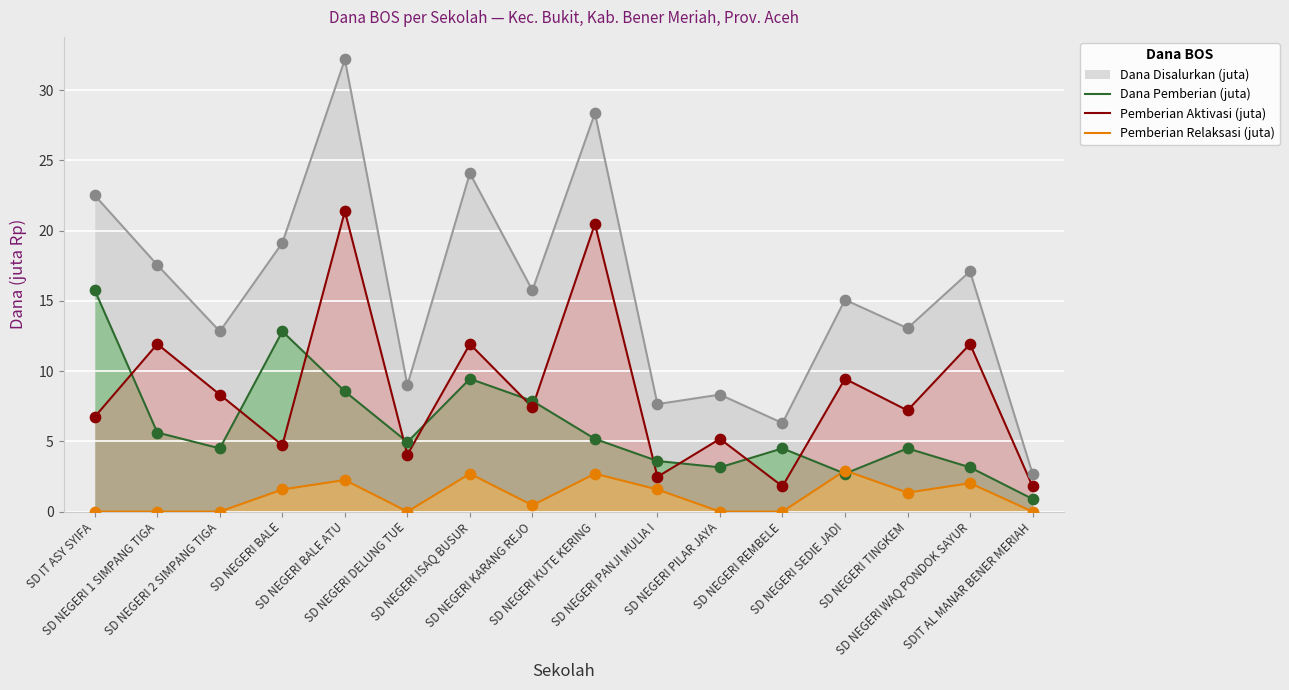

What are all the series names shown in the legend?

Dana Disalurkan (juta), Dana Pemberian (juta), Pemberian Aktivasi (juta), Pemberian Relaksasi (juta)